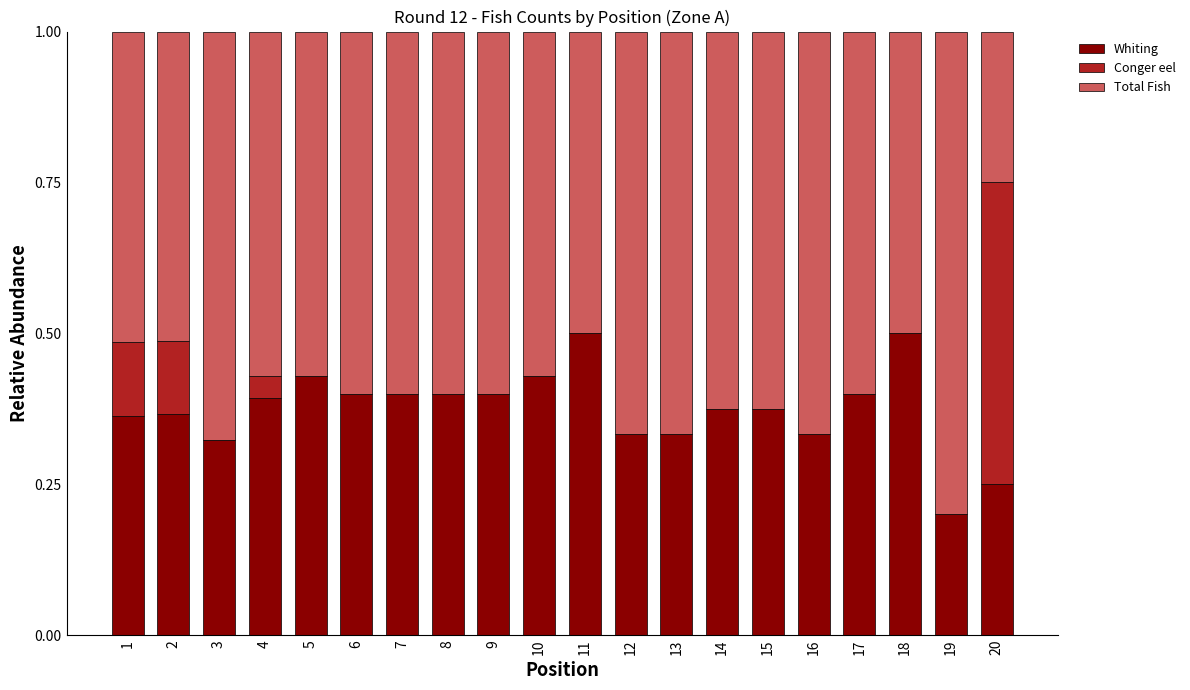

How many data points does each series have?

20